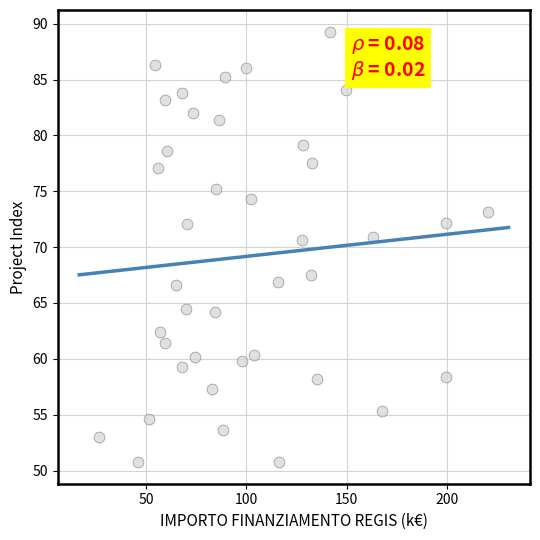

What is the range of X values (max minus min)?

193.9